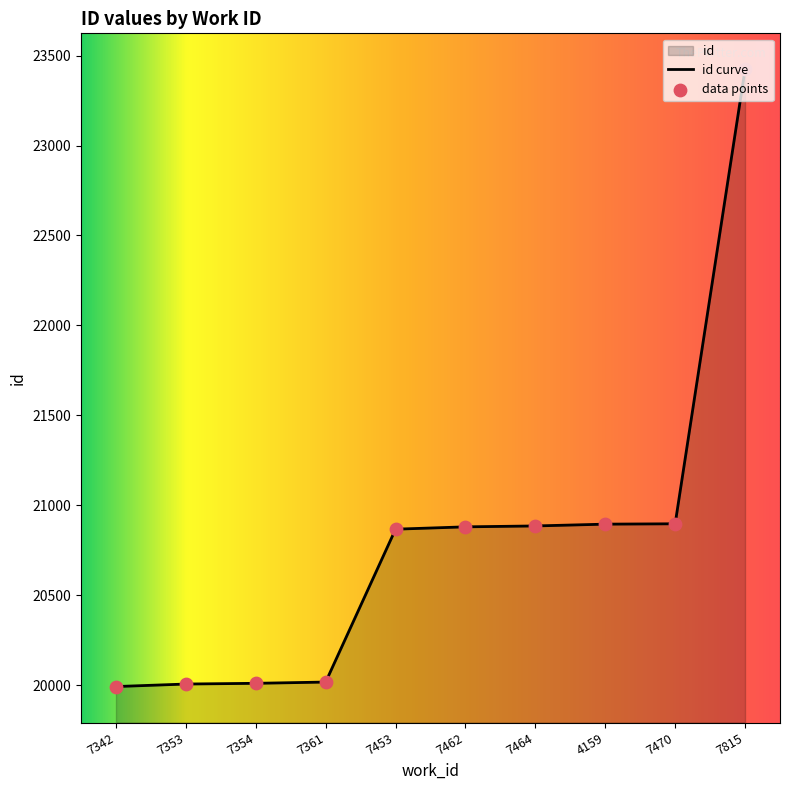

Which has a higher value, 7342 or 7353?

7353